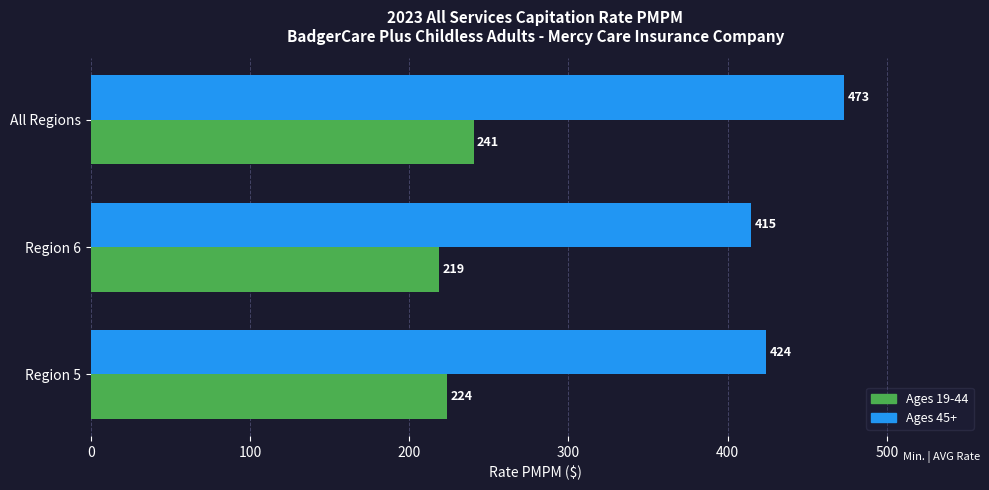

Which series changed the most between Region 5 and Region 6?

Ages 45+